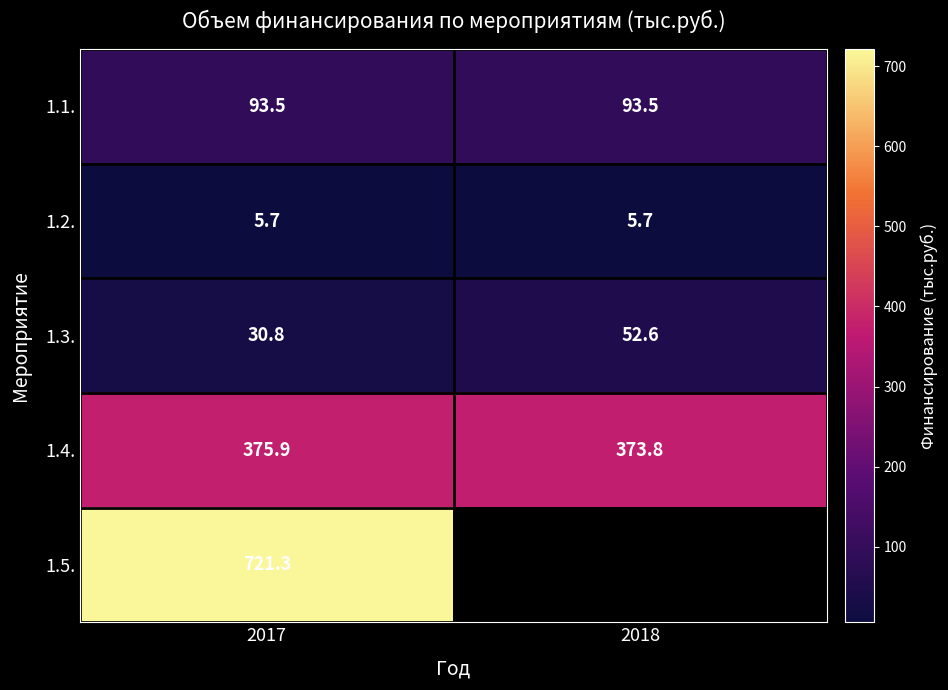

Is it true that 1.2. equals 2.0 at 2018?

False